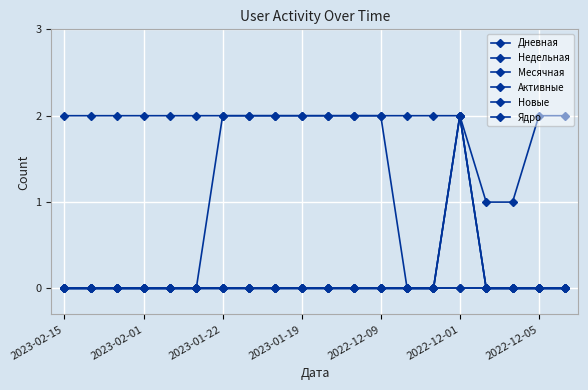

What is the label of the 20th point from the right?

2023-02-15